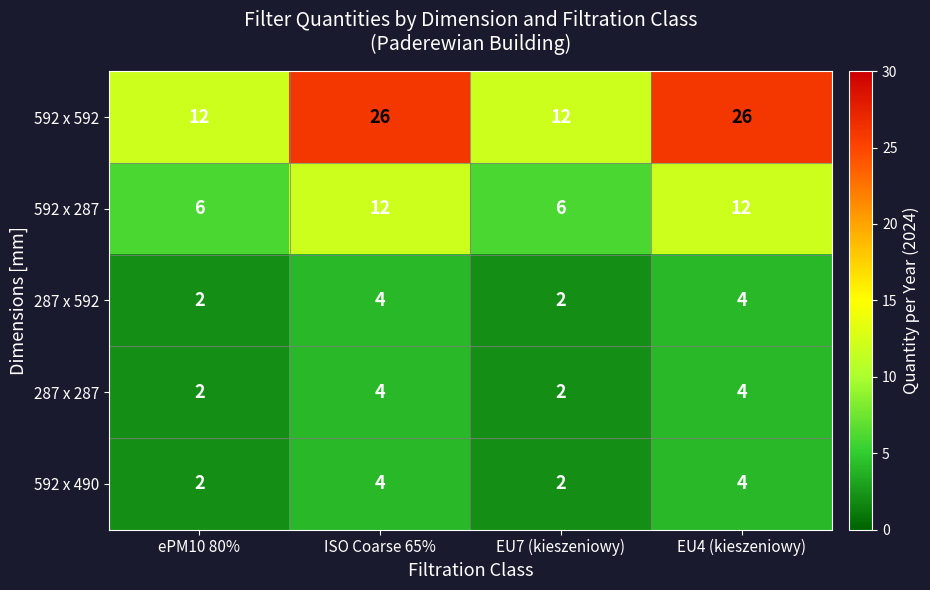

Which series has the widest spread of values?

592 x 592